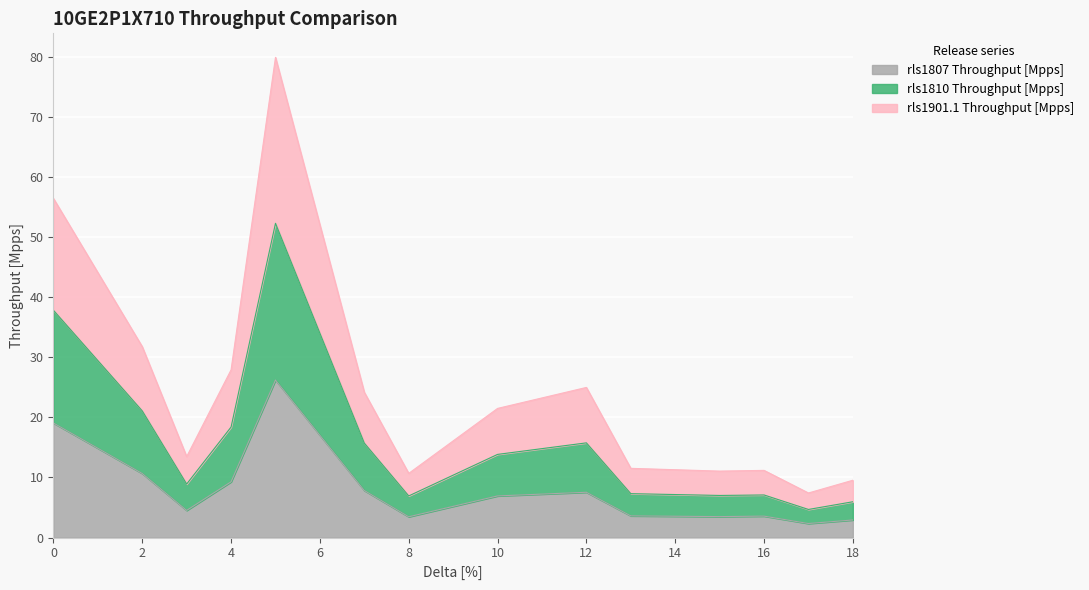

The rls1807 Throughput [Mpps] series shows 3.5 at 8. True or false?

True